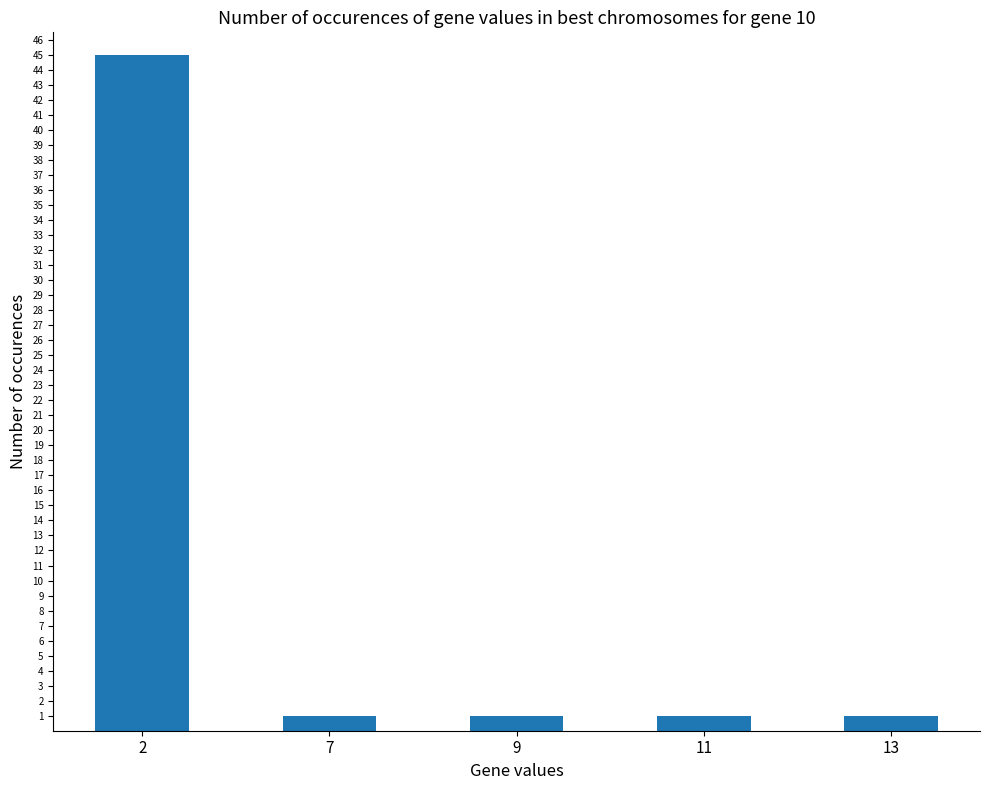

The value at 11 is 1. True or false?

True